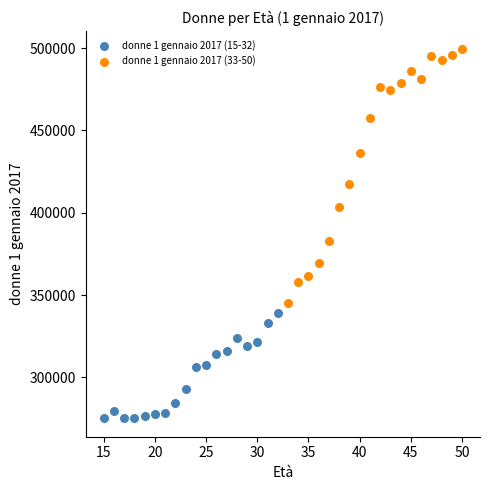

Which series has the largest Y range (max minus min)?

donne 1 gennaio 2017 (33-50)